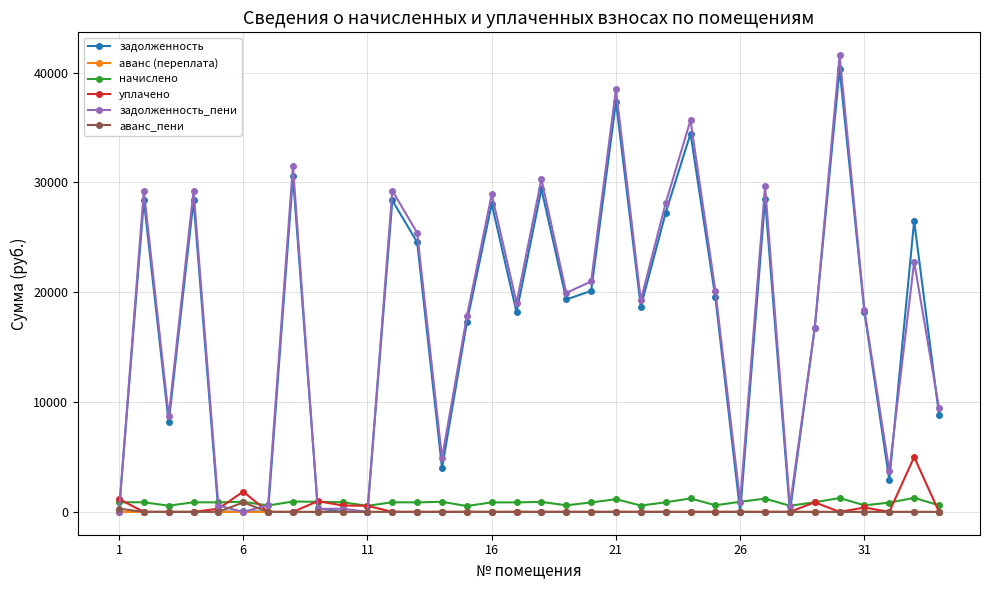

Is this an area chart (filled region under the line)?

No